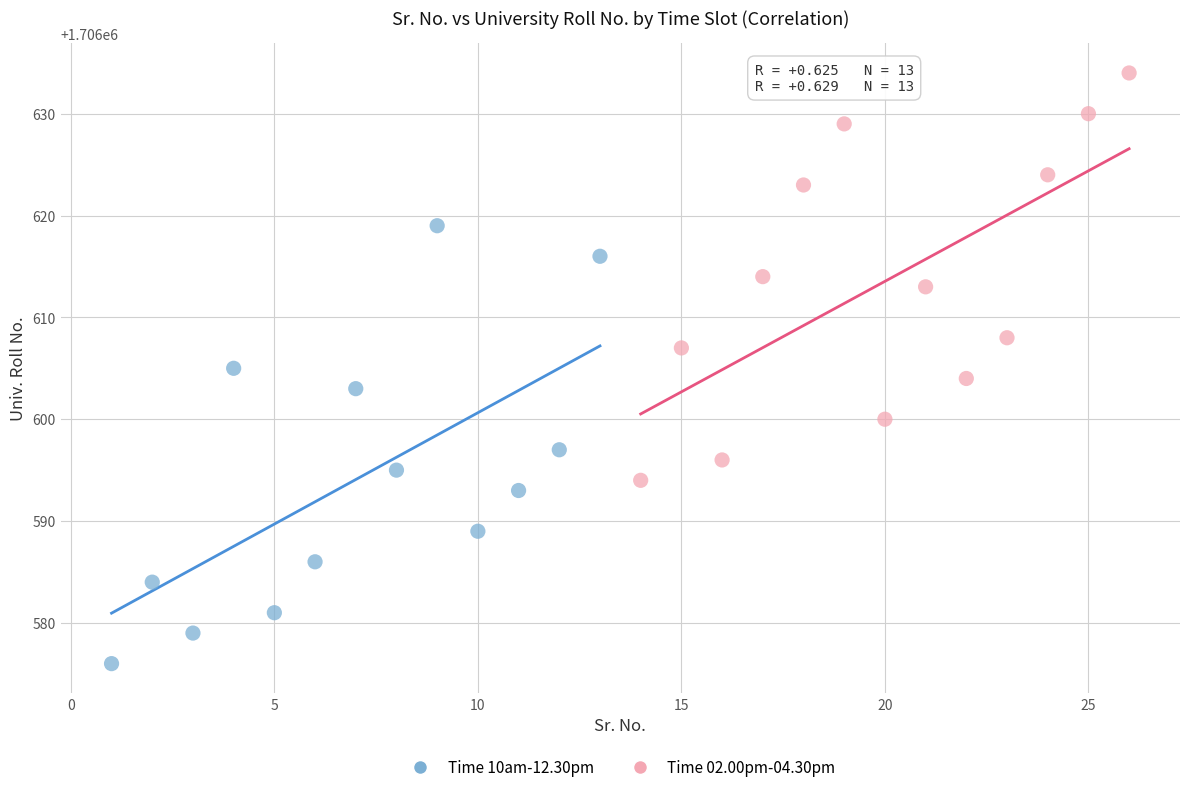

Which series contains the highest Y value?

Time 02.00pm-04.30pm